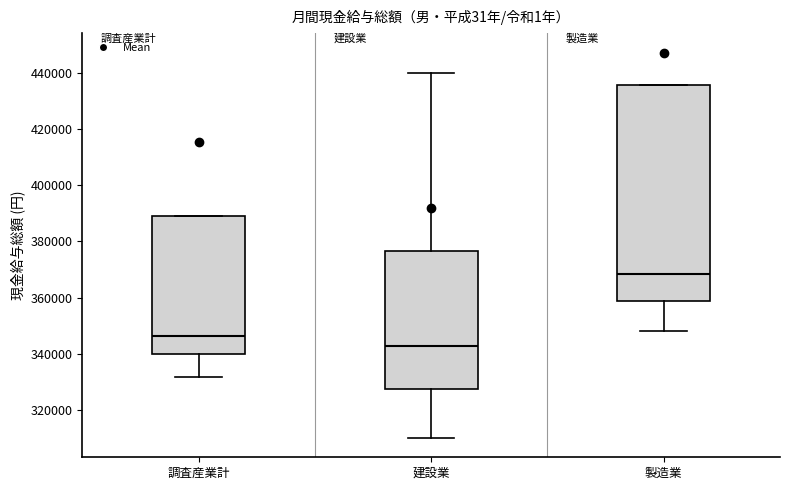

Which box's median line is the highest?

製造業